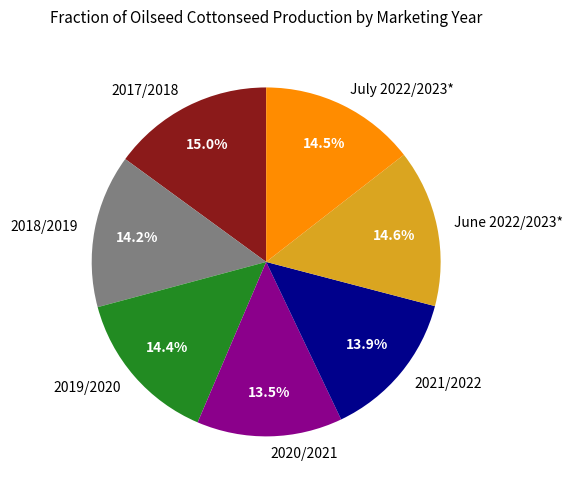

Is it true that 2018/2019 is 14% of the pie?

True